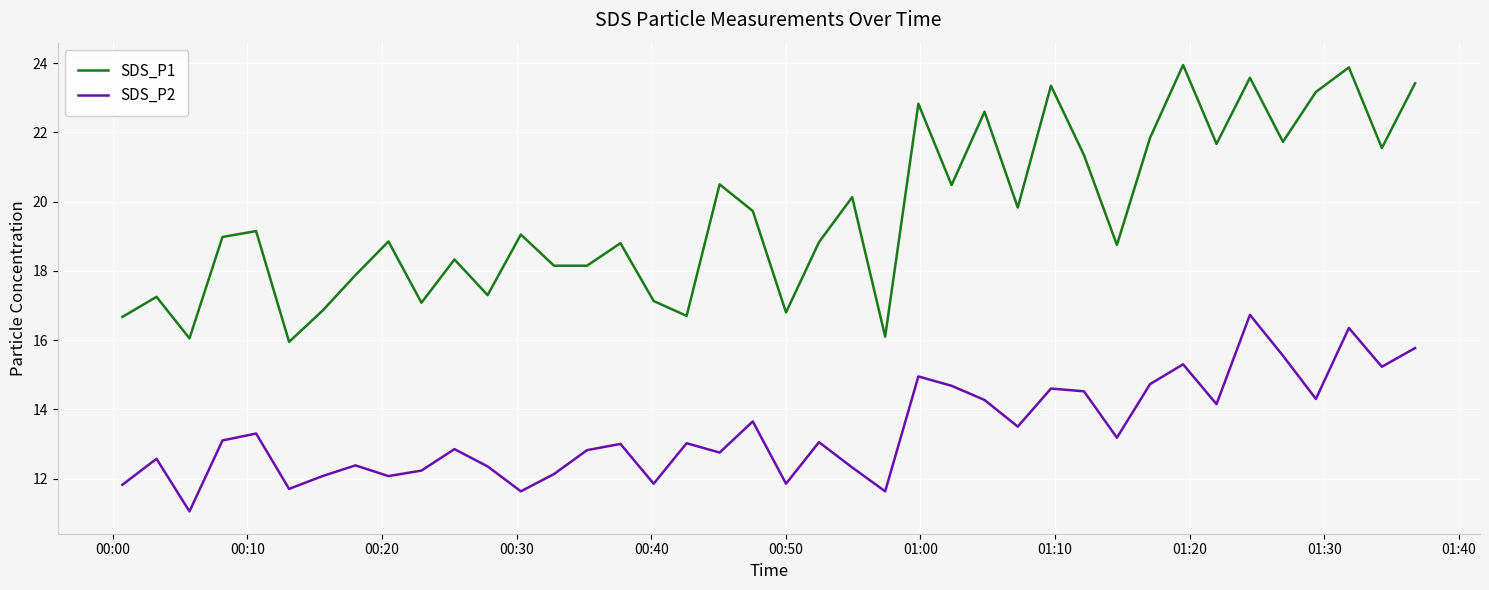

What is the maximum value for SDS_P2?

16.7